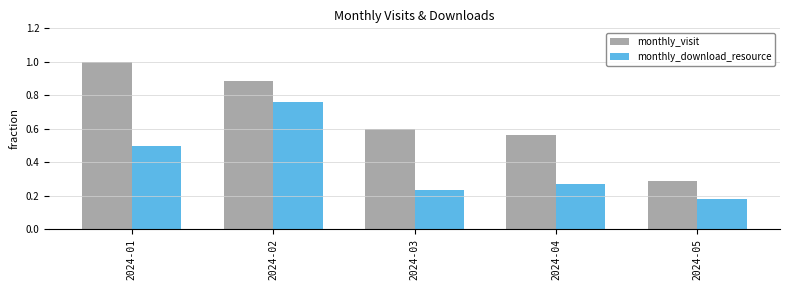

At which label does monthly_download_resource reach its minimum?

2024-05